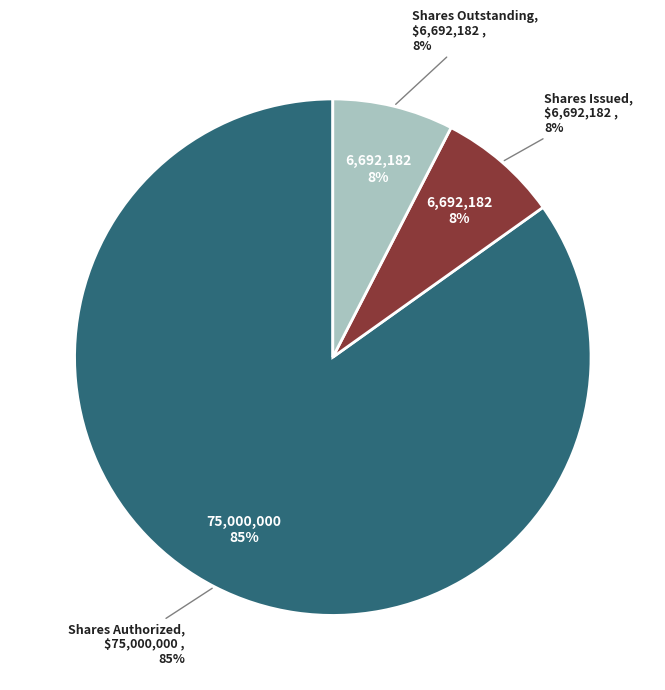

Do Common stock, par value and Common stock, shares authorized together represent more than half of the pie?

Yes